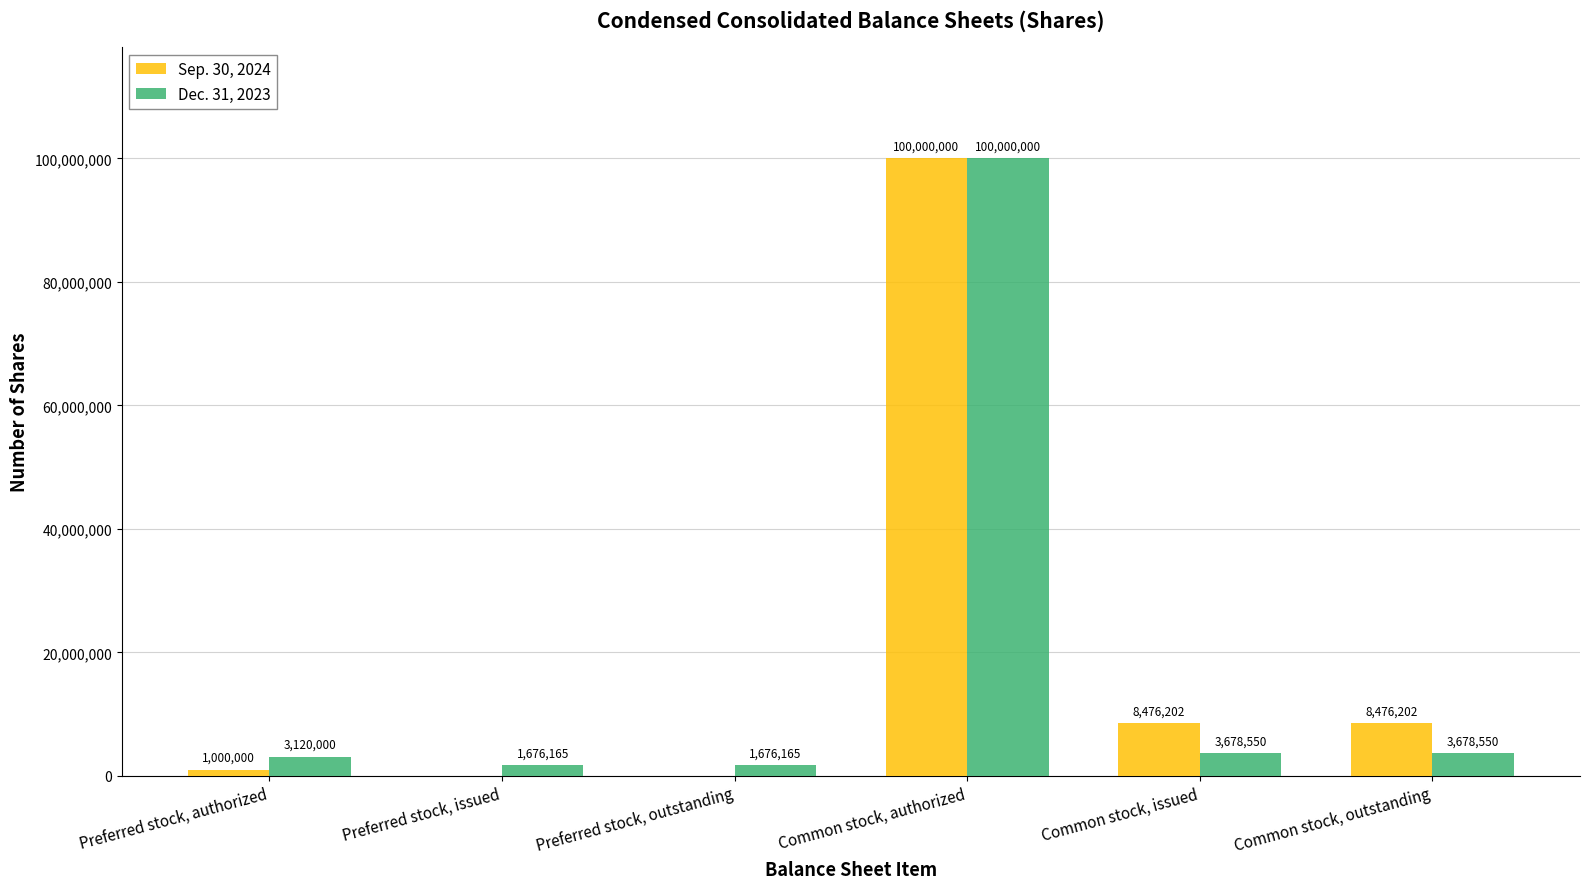

Count the number of data series in this chart.

2